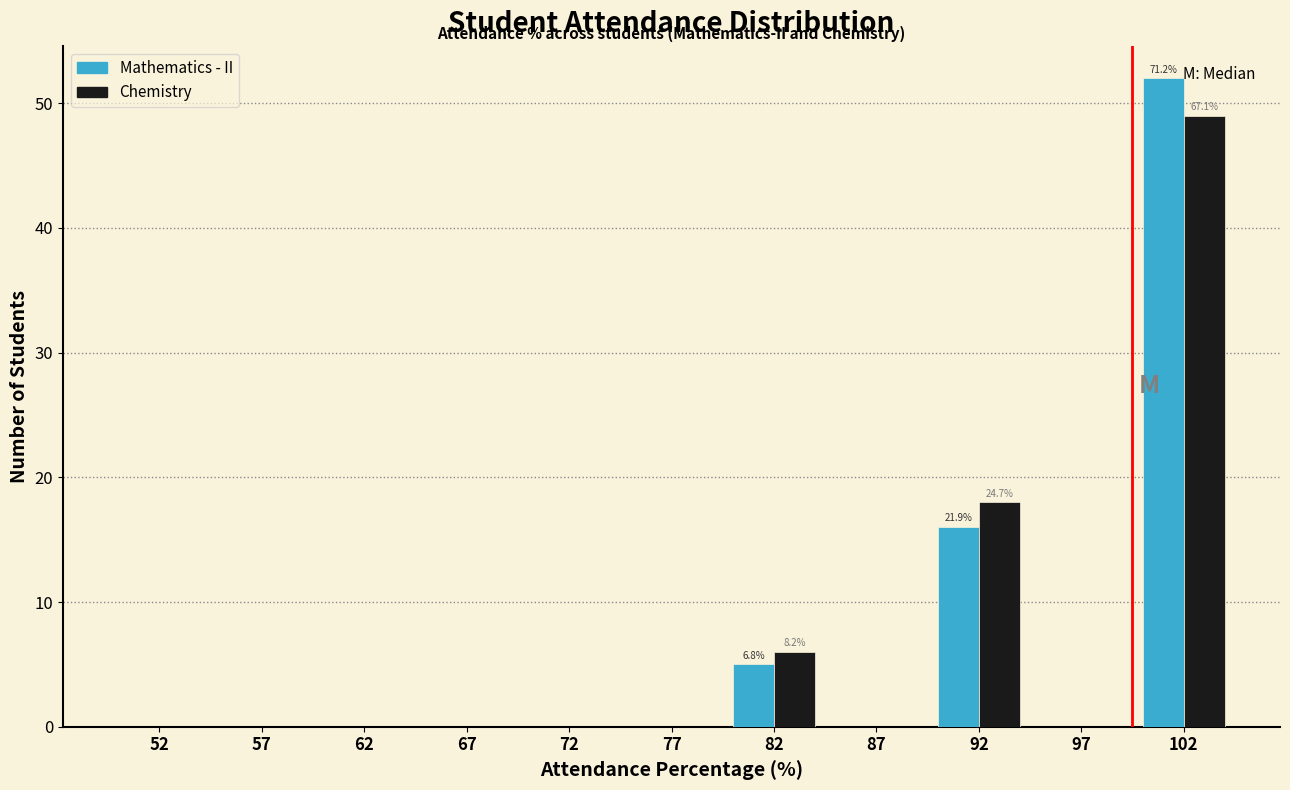

In the Chemistry series, which range on the x-axis has the tallest bar?

100 to 105